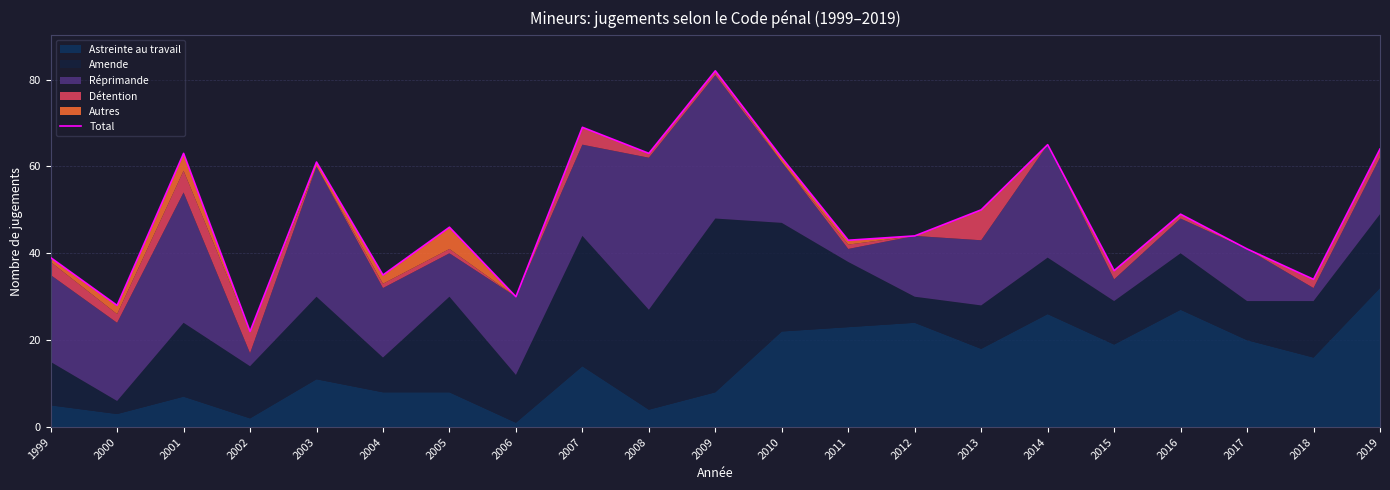

At which label is the value closest to 52?

2013